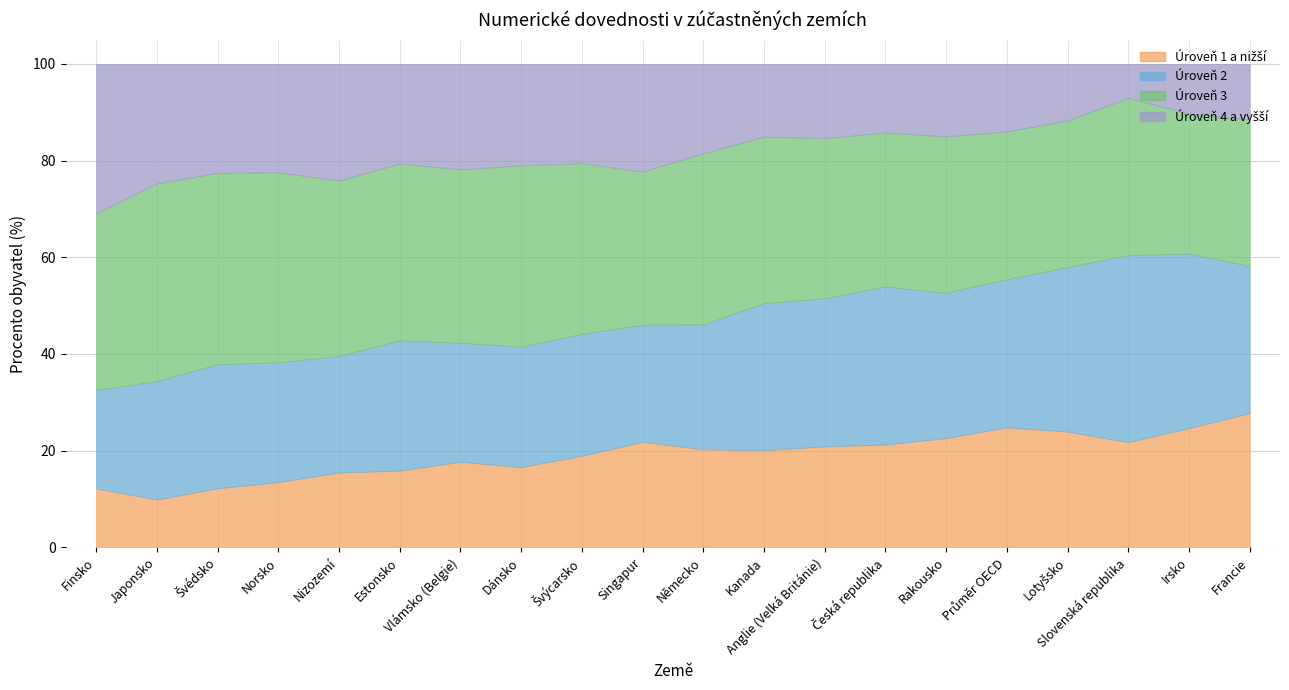

How many data points does each series have?

20